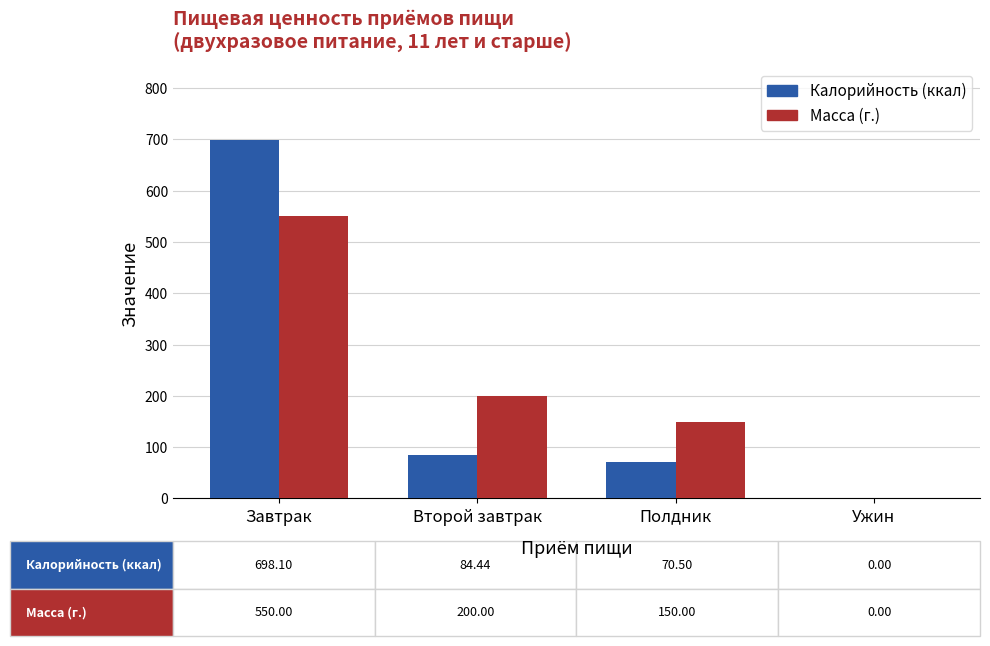

What is the highest value of the Масса (г.) series?

550.0